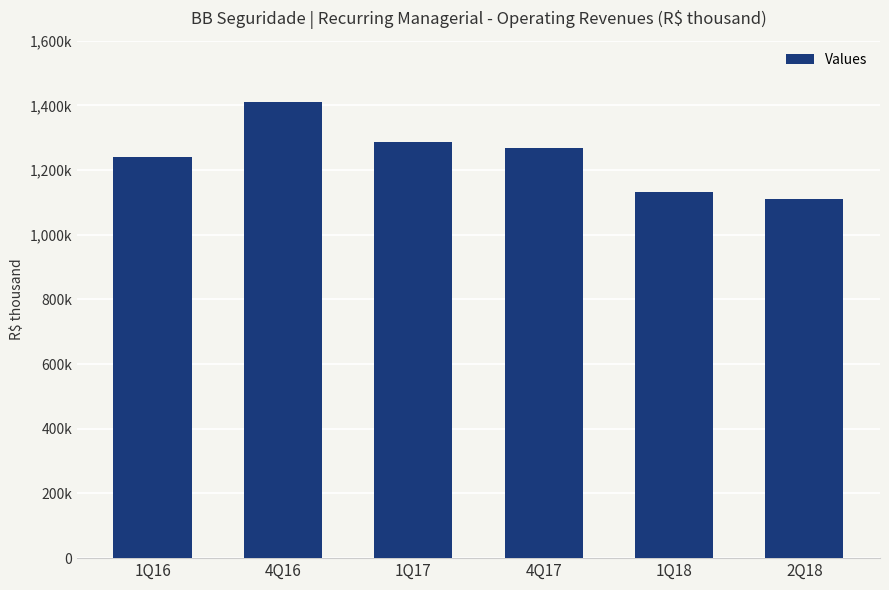

Are the bars horizontal?

No